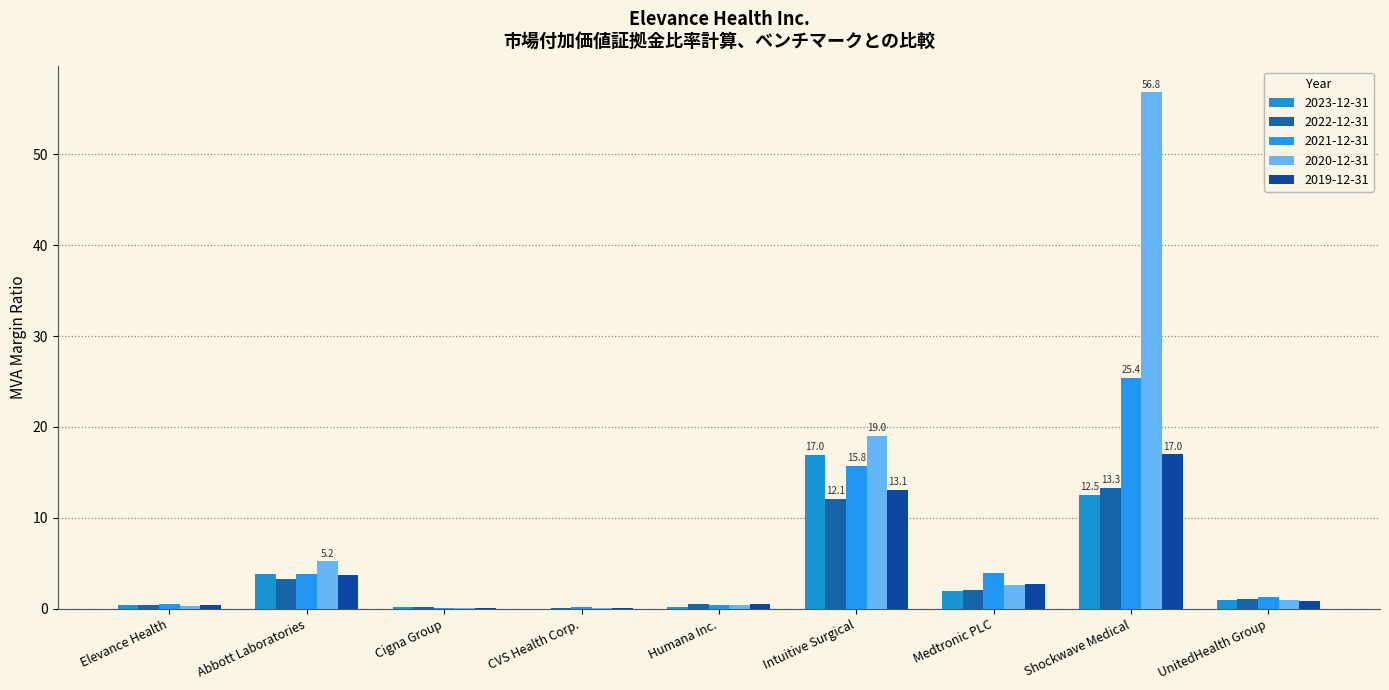

List the series in order of their peak value, highest first.

2020-12-31, 2021-12-31, 2019-12-31, 2023-12-31, 2022-12-31